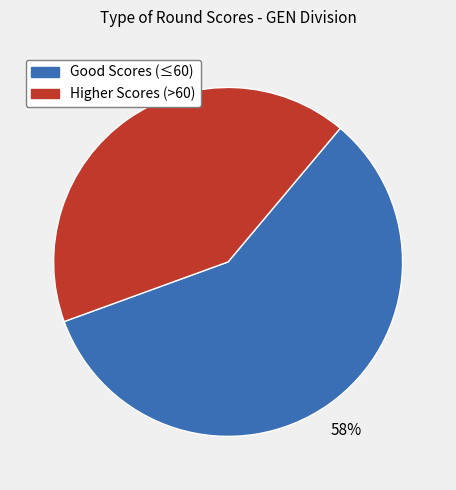

Count the number of slices in the pie.

2